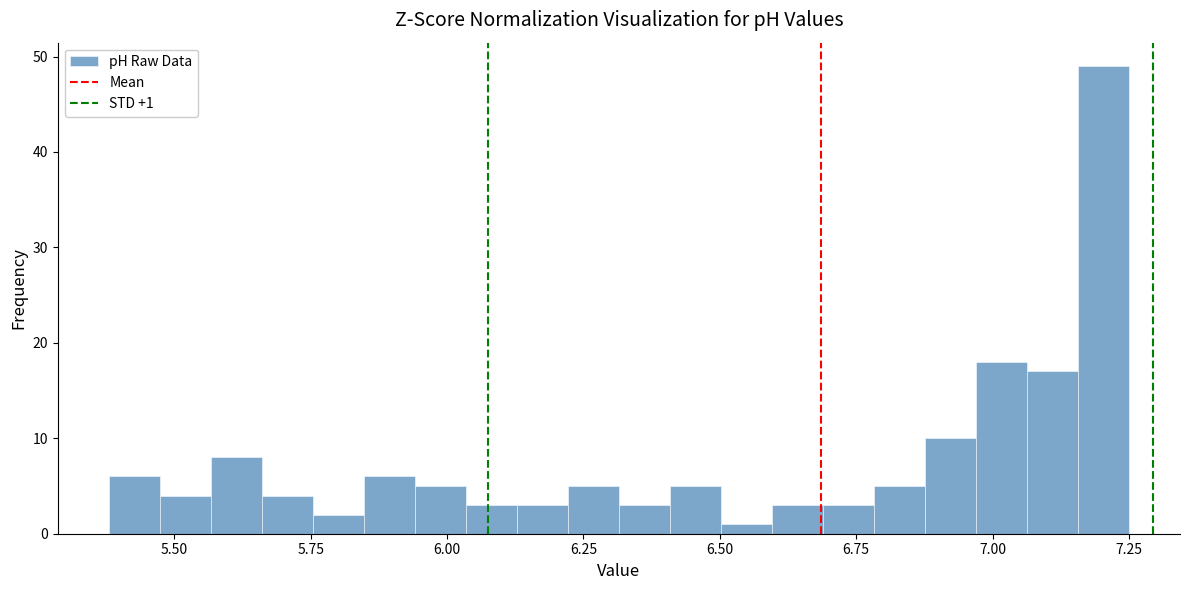

Around what value on the x-axis is the tallest bar? Give the approximate position of its centre, as read against the axis.

7.20